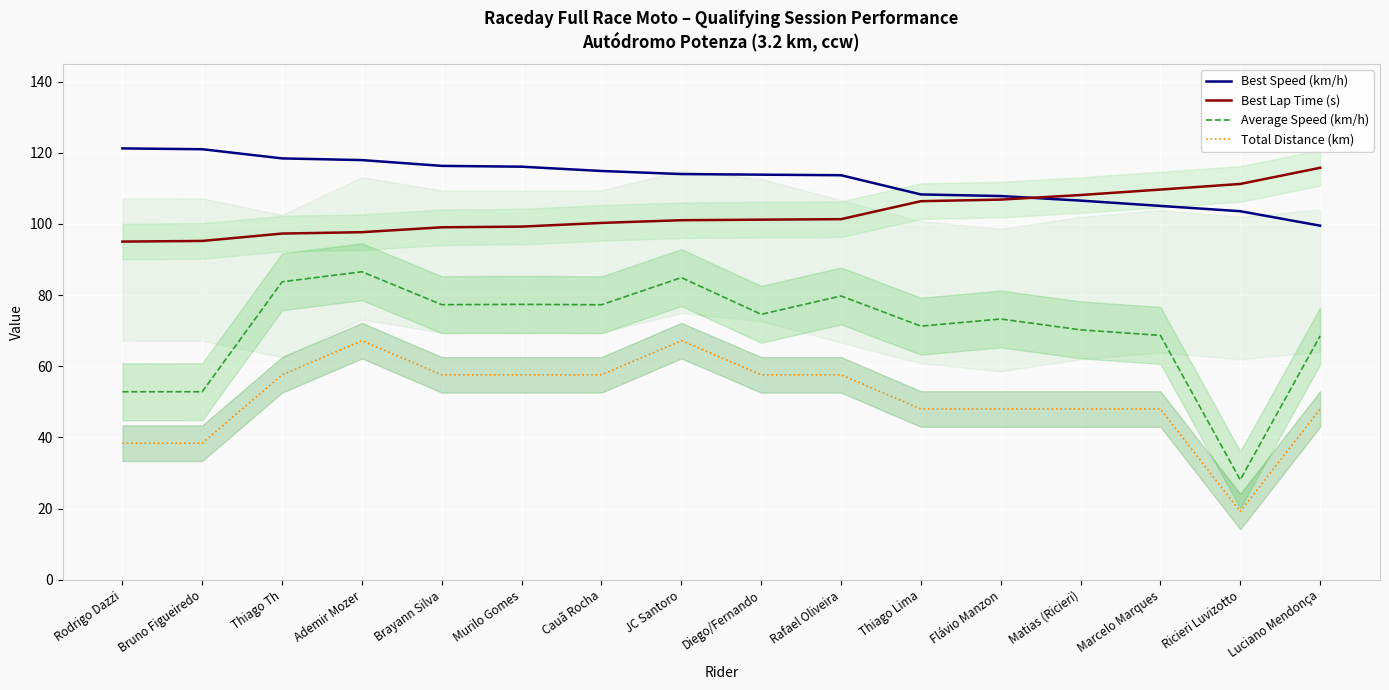

What is the minimum value for Best Speed (km/h)?

99.5